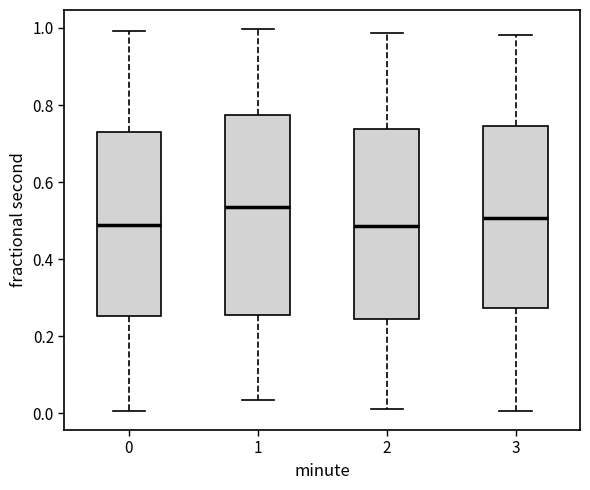

Where does the median line of the box at x = 0 sit on the y-axis? The values are not printed on the chart, so give them approximately, as read against the axis.

0.48